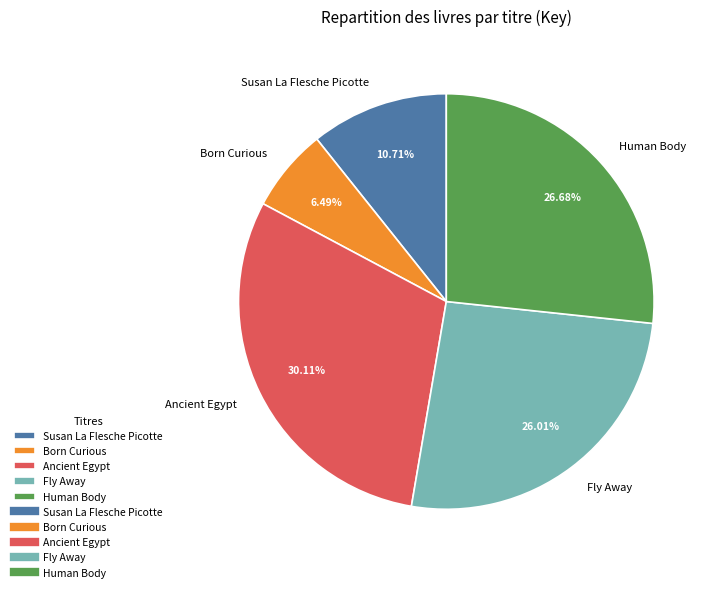

Which slice is the largest?

Ancient Egypt